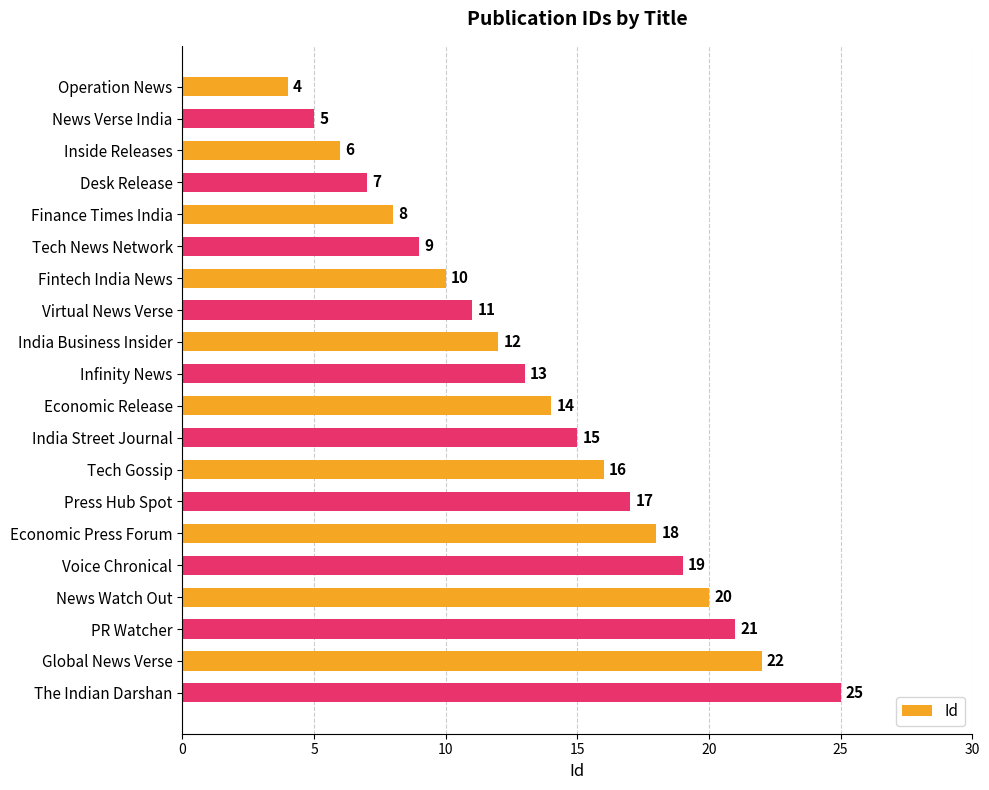

What is the value of the 3rd bar from the top?

6